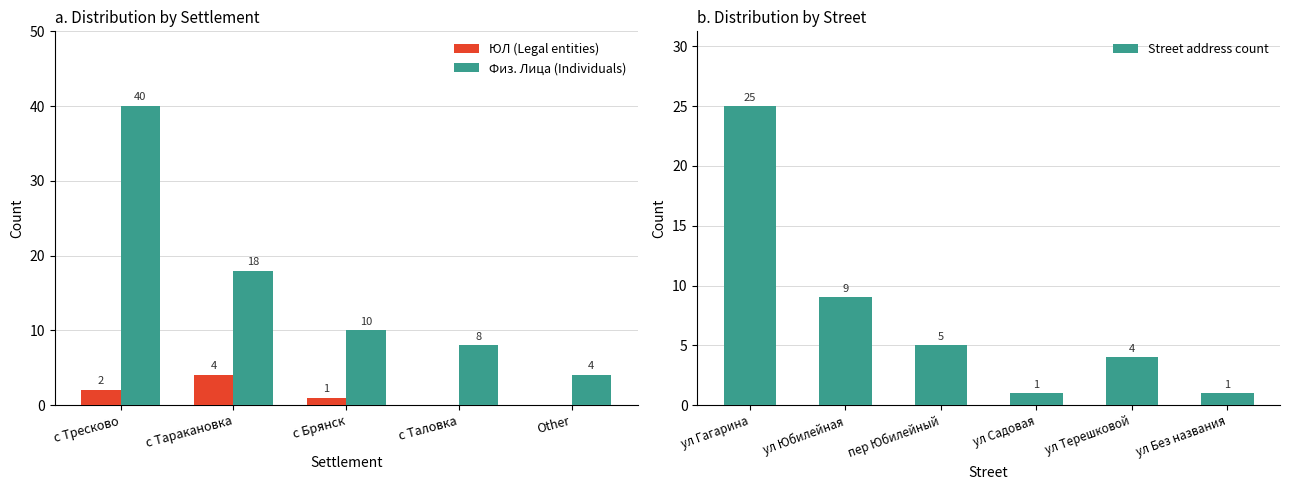

What are all the series names shown in the legend?

ЮЛ (Legal entities), Физ. Лица (Individuals)